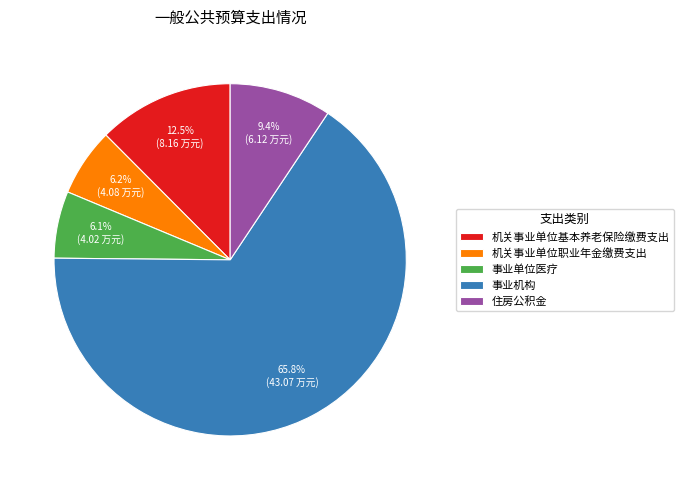

Count the number of slices in the pie.

5